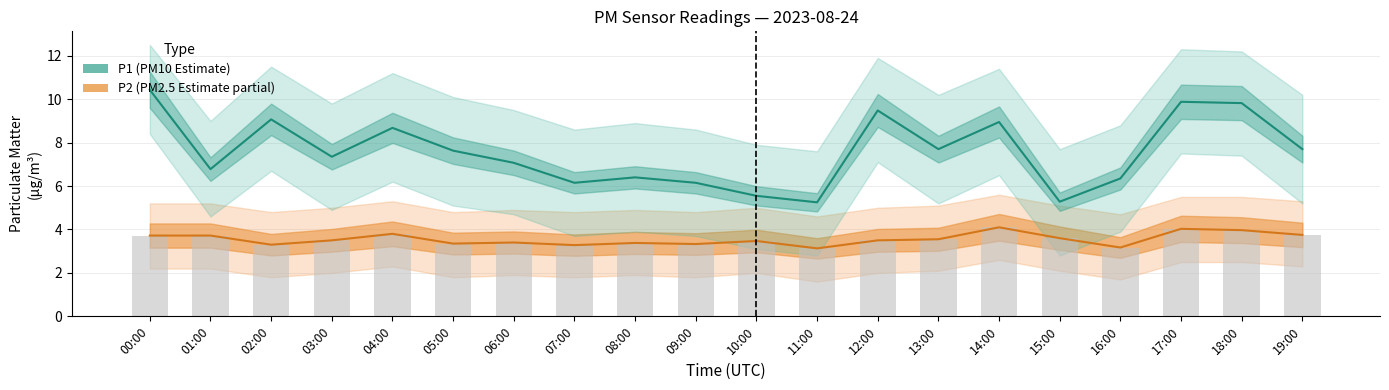

Is it true that P1 (Estimate) equals 6.4 at 08:00?

True